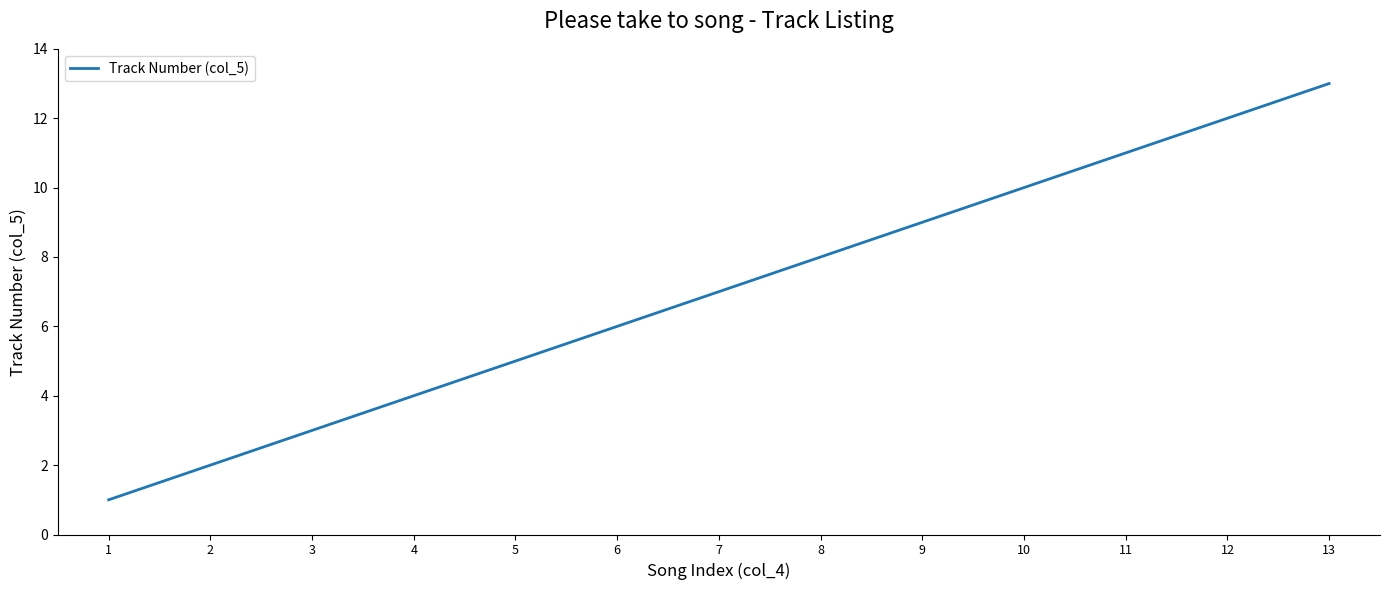

Between 9 and 2, which is larger?

9